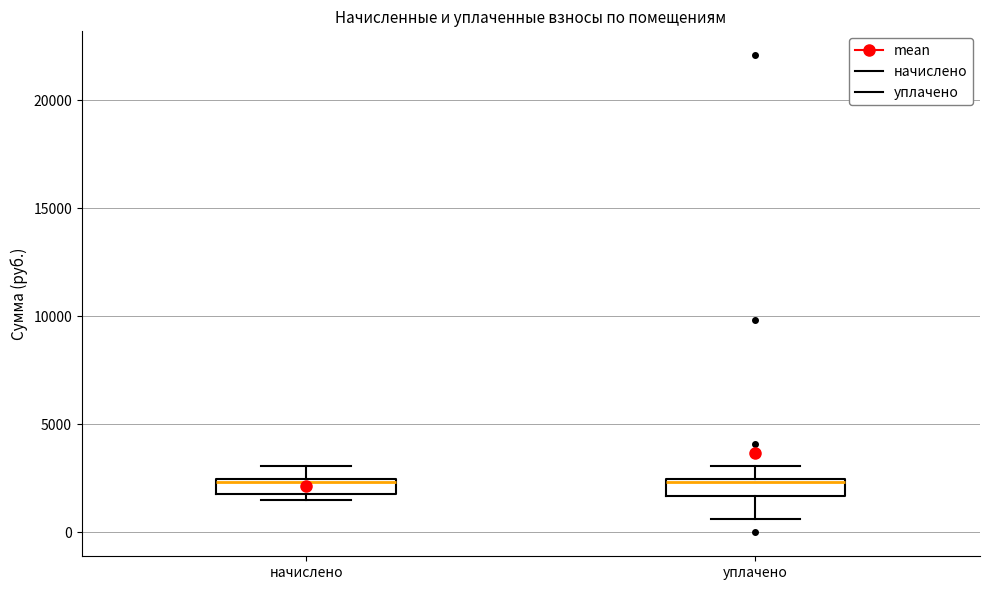

Where is the lower edge of the box for начислено on the y-axis? The values are not printed on the chart, so give them approximately, as read against the axis.

2000